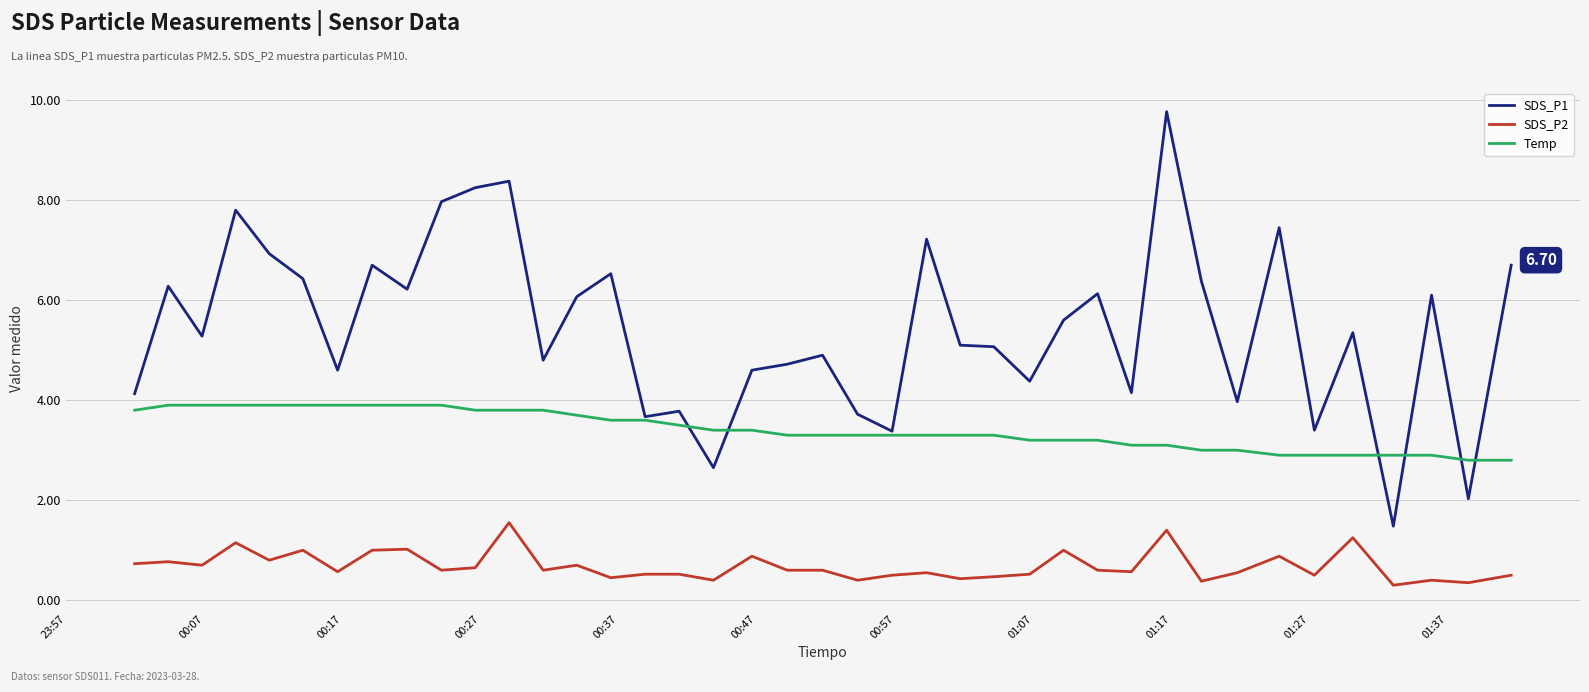

Which series has the largest range (max minus min)?

SDS_P1